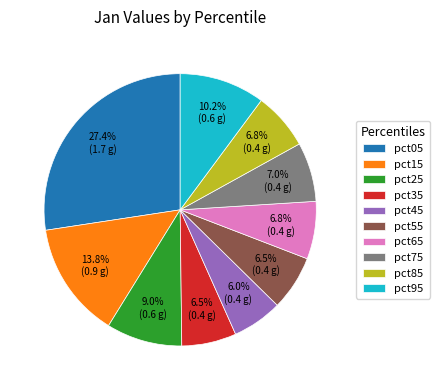

Does pct65 represent more than half of the total?

No